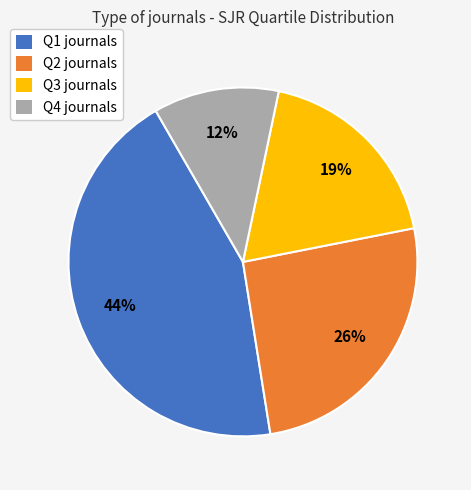

To the nearest percent, what is the difference between the Q4 journals and Q3 journals slice percentages?

7%